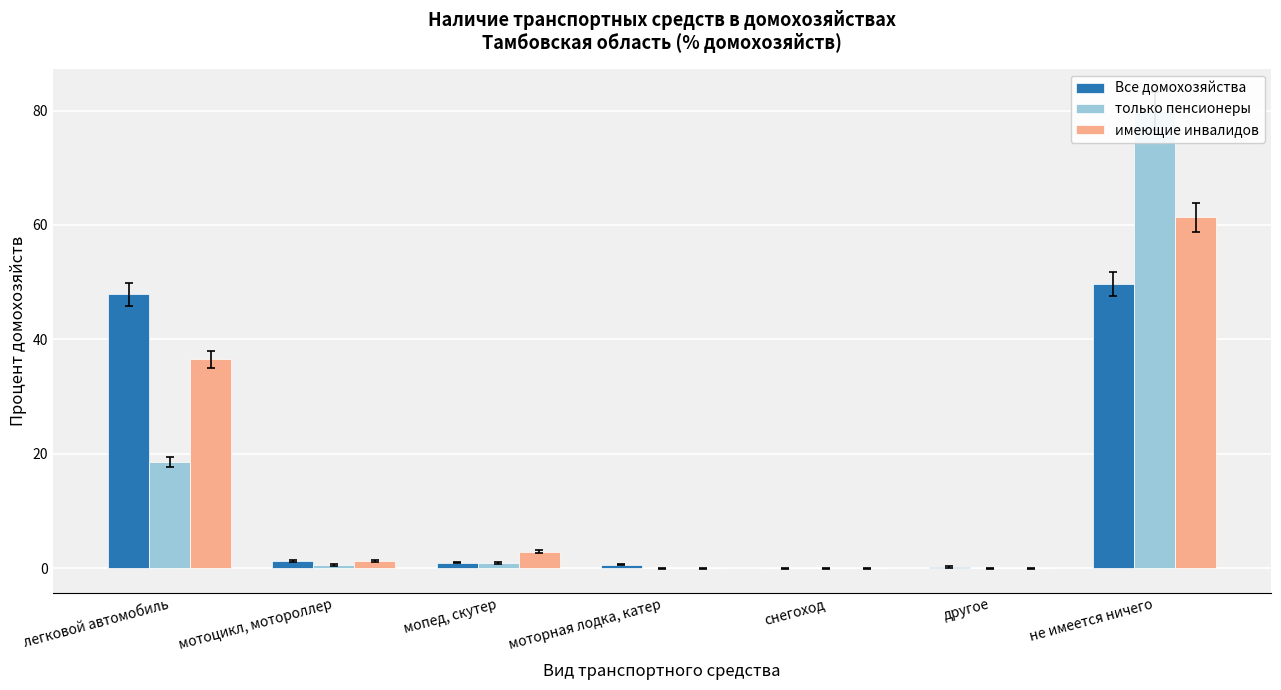

Reading left to right, transcribe all the data shown in this chart.

Все домохозяйства: 47.9	1.3	1.0	0.6	0.0	0.2	49.7
только пенсионеры: 18.6	0.6	1.0	0.0	0.0	0.0	79.9
имеющие инвалидов: 36.5	1.2	2.9	0.0	0.0	0.0	61.3